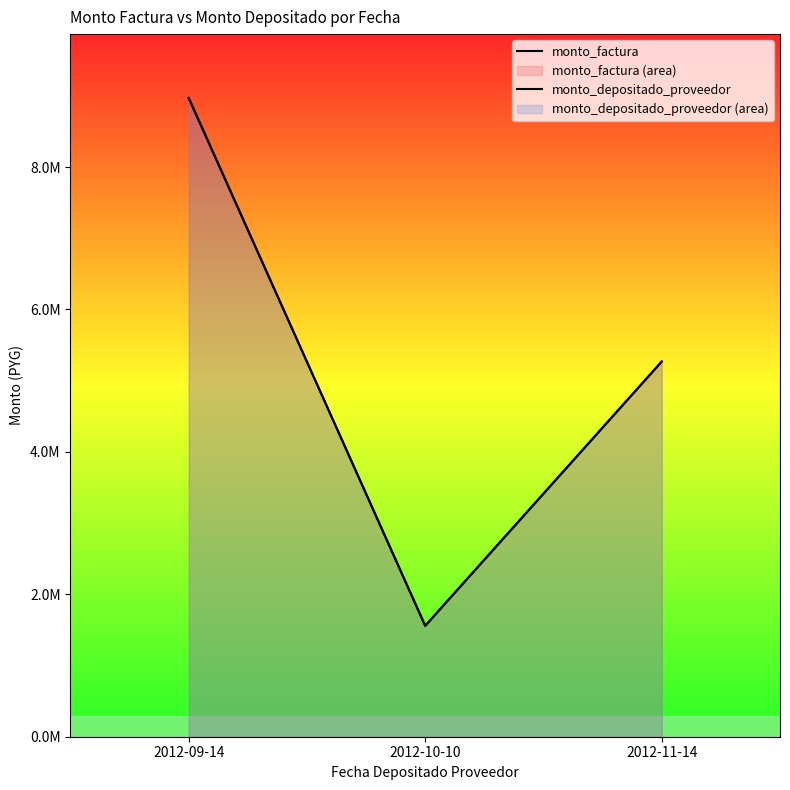

What is the label of the 3rd point from the left?

2012-11-14